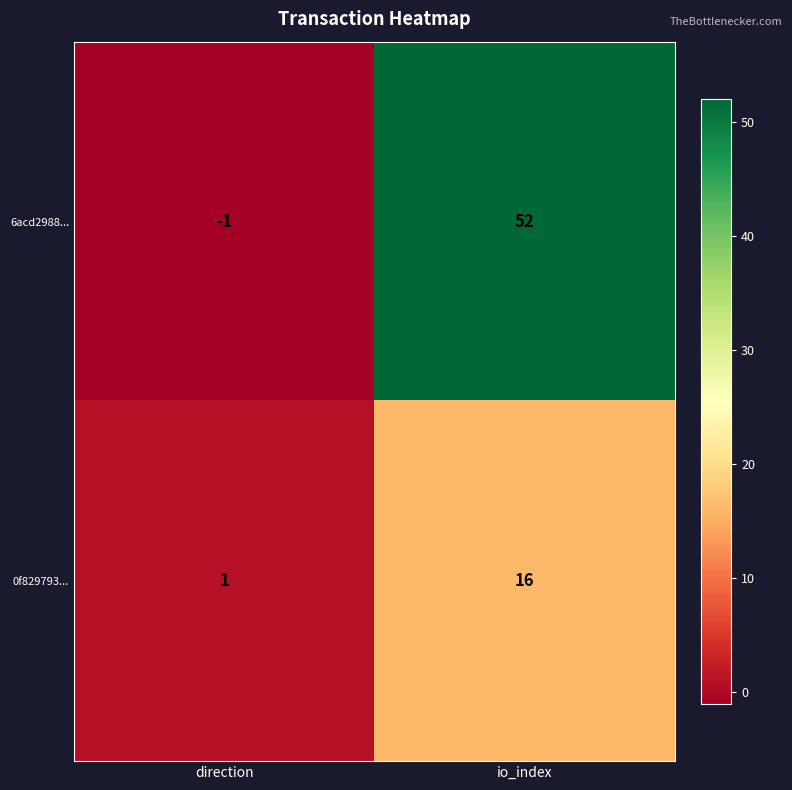

List the series in order of their overall mean, highest first.

6acd2988..., 0f829793...